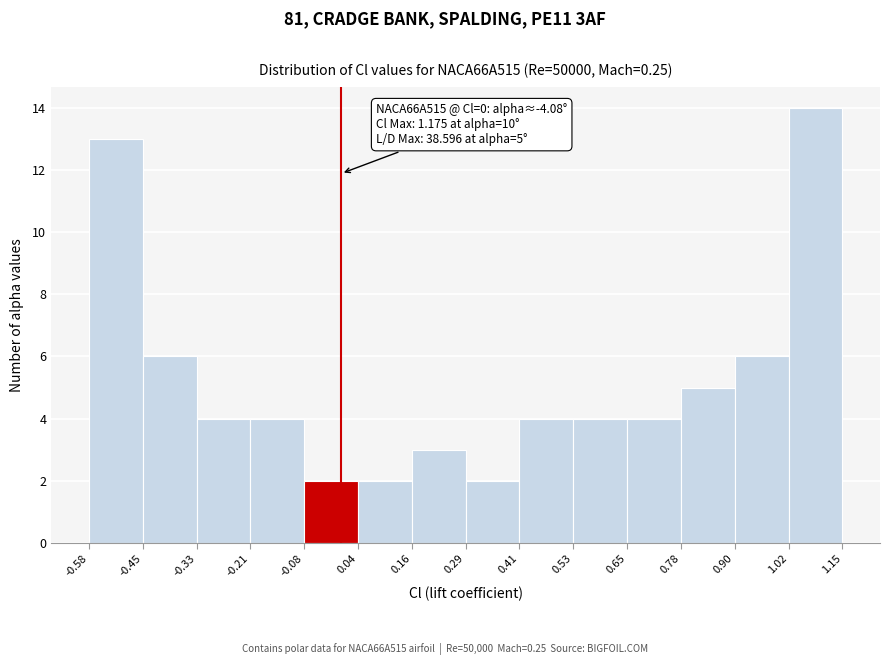

Over which range of the x-axis is the bar tallest?

1.02 to 1.15